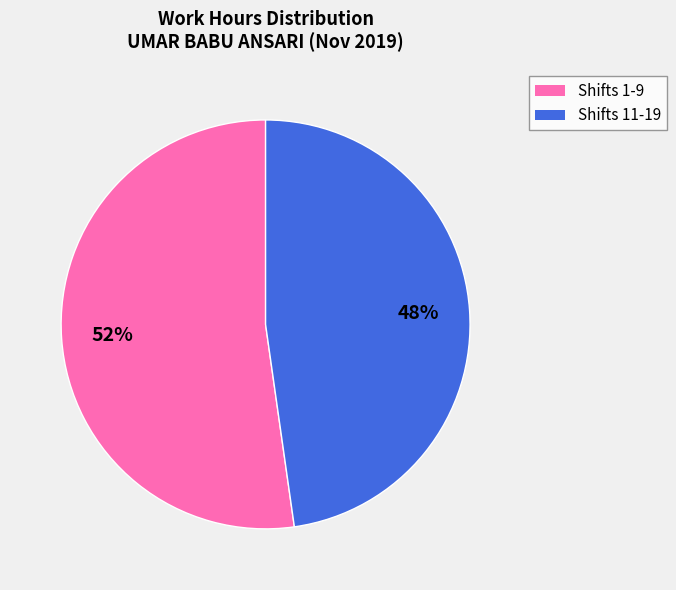

Is there a majority slice in this chart?

Yes